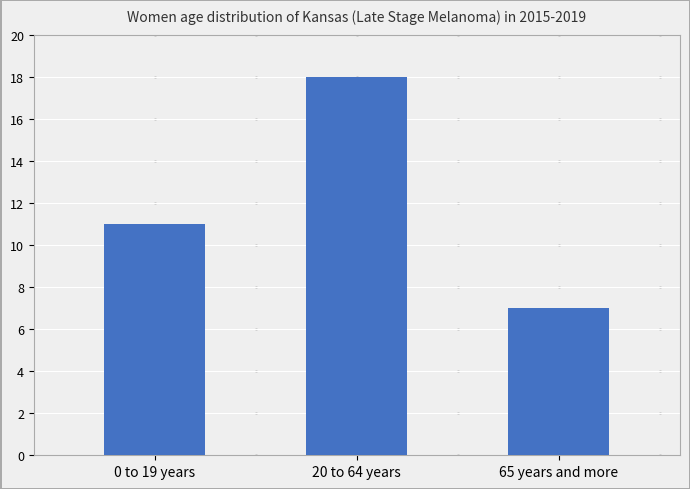

Is it true that the value at 65 years and more is 7?

True